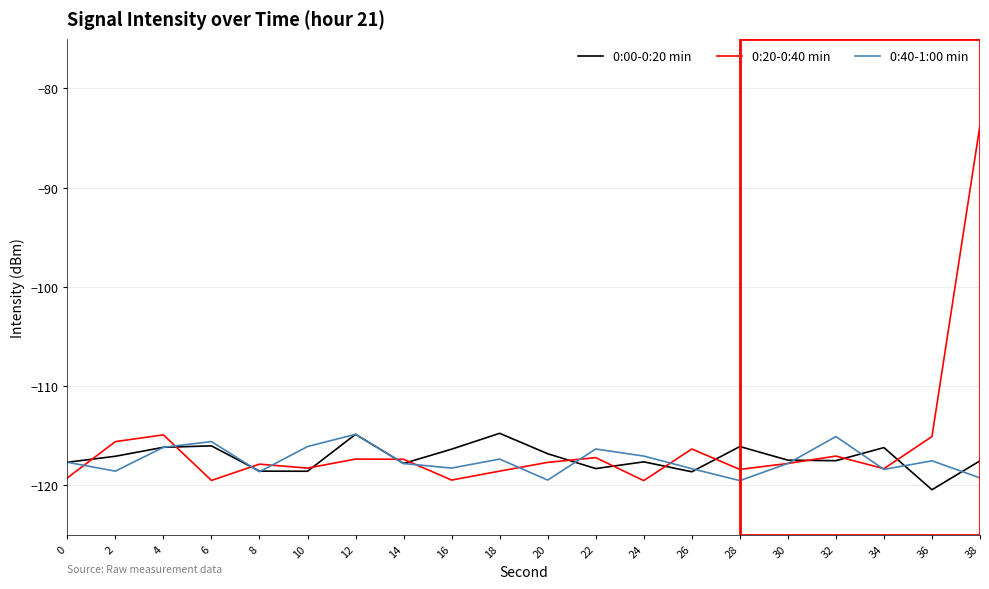

What is the sum of the 0:00-0:20 min values at 14 and 4?

-234.0